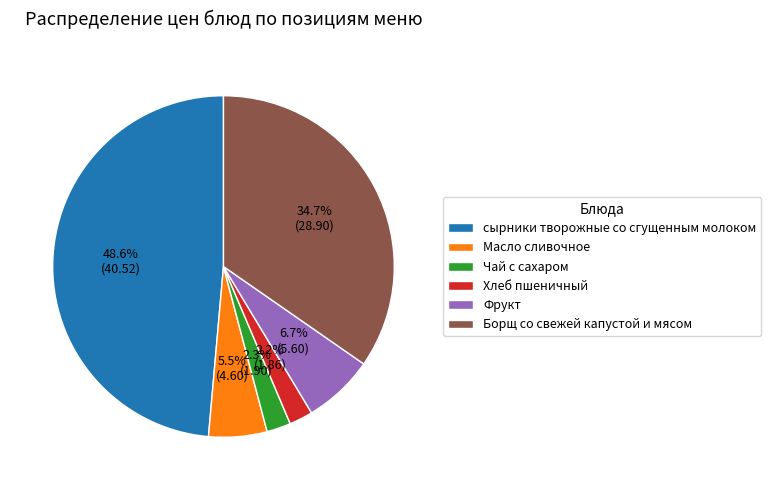

Which slice is the largest?

сырники творожные со сгущенным молоком